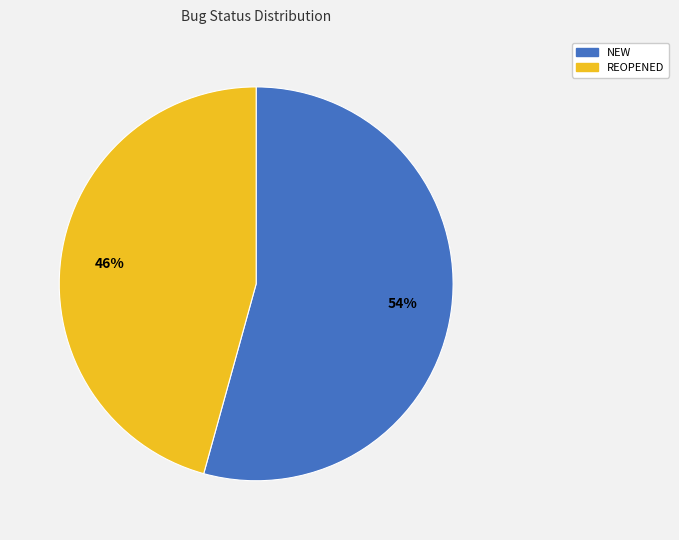

Does REOPENED account for over 50% of the chart?

No